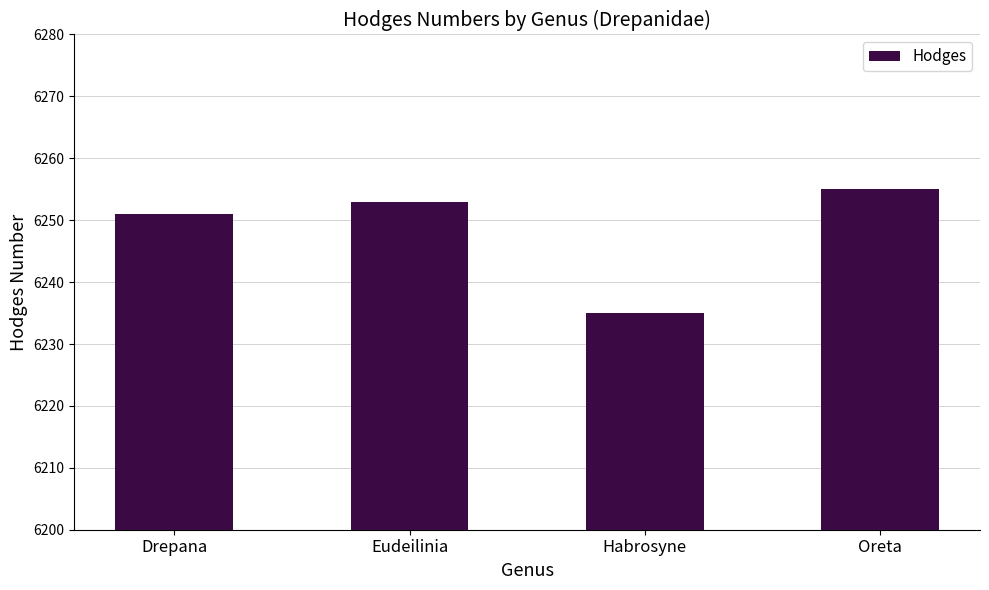

The chart shows a value of 6251 at Drepana. True or false?

True